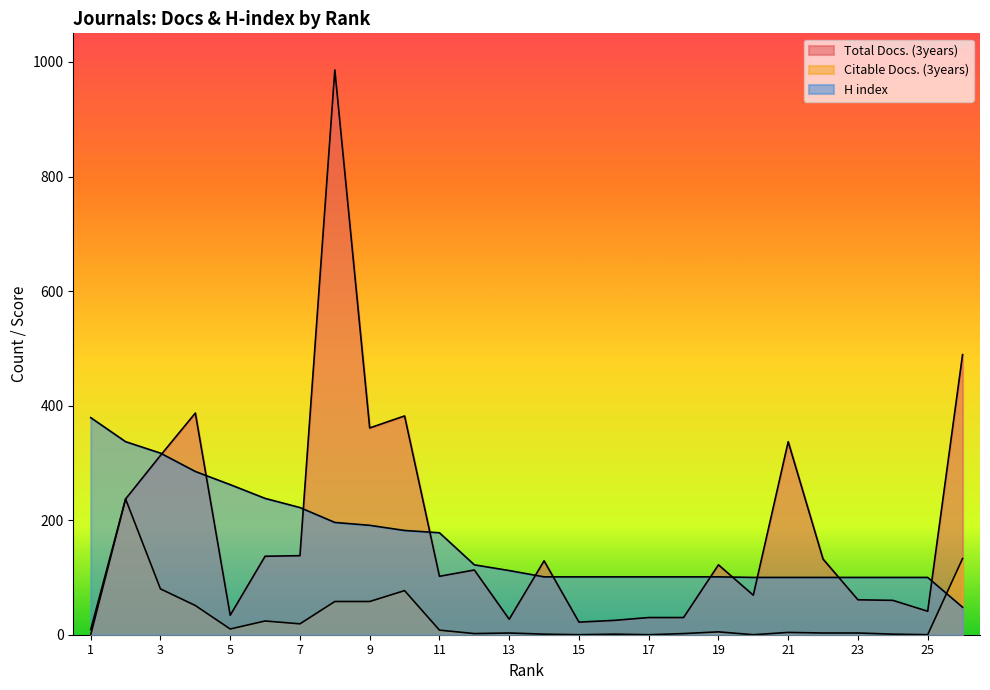

Rank the series at 15 from lowest to highest value.

Citable Docs. (3years), Total Docs. (3years), H index